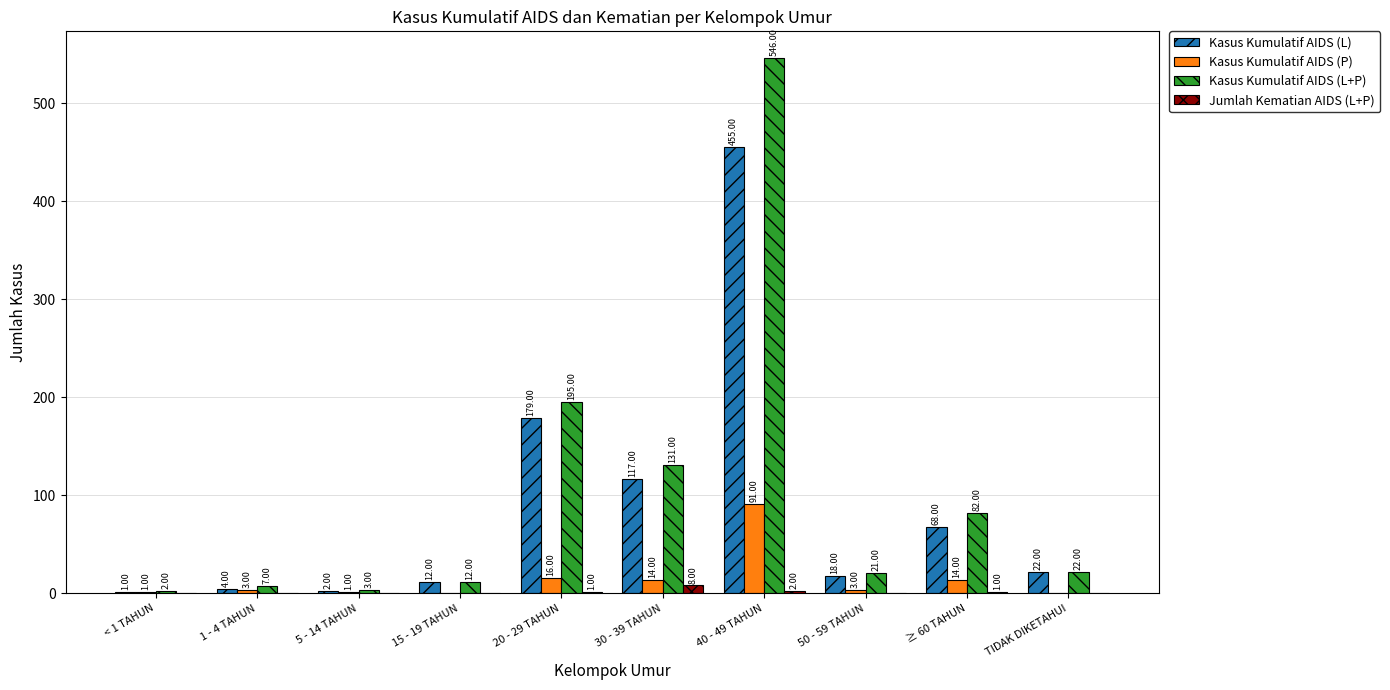

What is the sum of the Kasus Kumulatif AIDS (L) values at 20 - 29 TAHUN and 5 - 14 TAHUN?

181